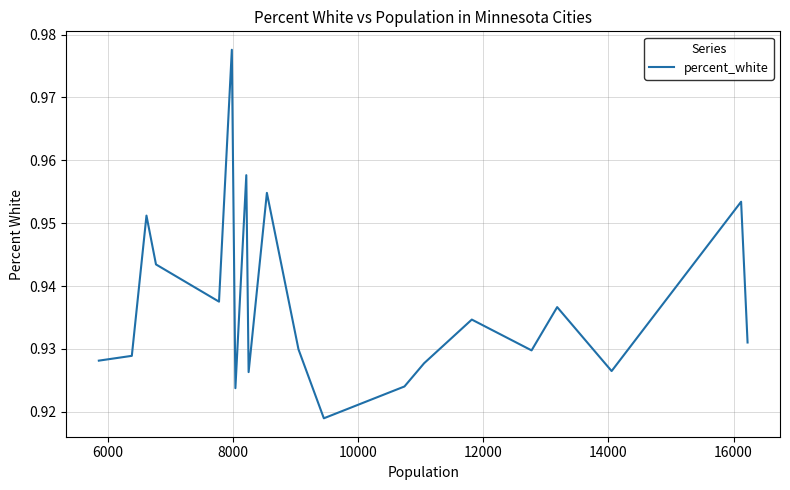

Reading left to right, list all the values displayed in this chart.

0.9	0.9	1.0	0.9	0.9	1.0	0.9	1.0	0.9	1.0	0.9	0.9	0.9	0.9	0.9	0.9	0.9	0.9	1.0	0.9